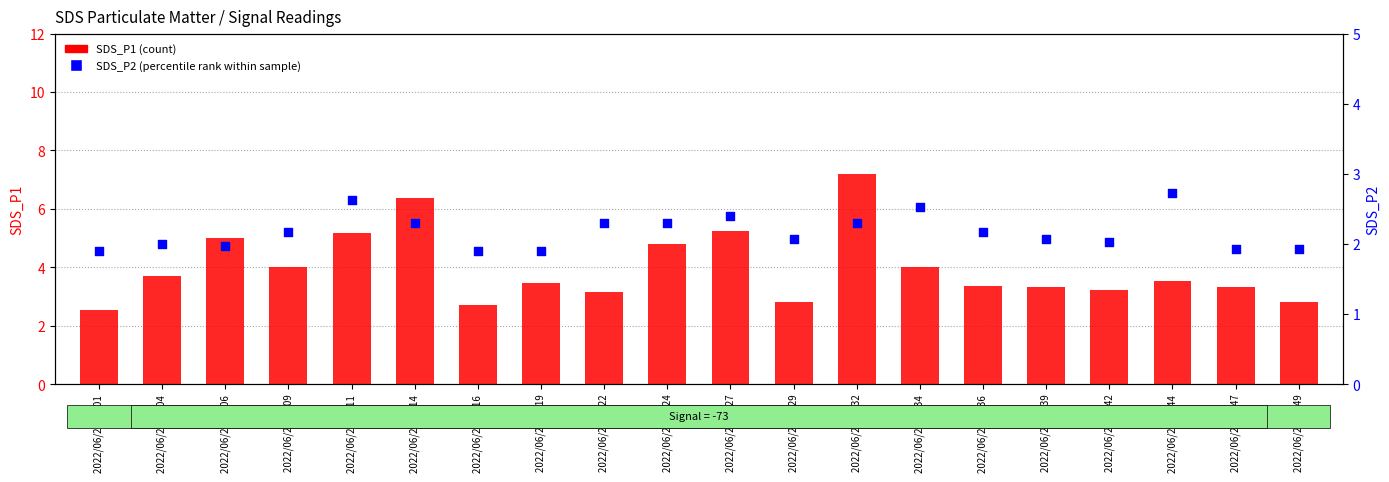

What are all the series names shown in the legend?

SDS_P1 (count), SDS_P2 (percentile rank)